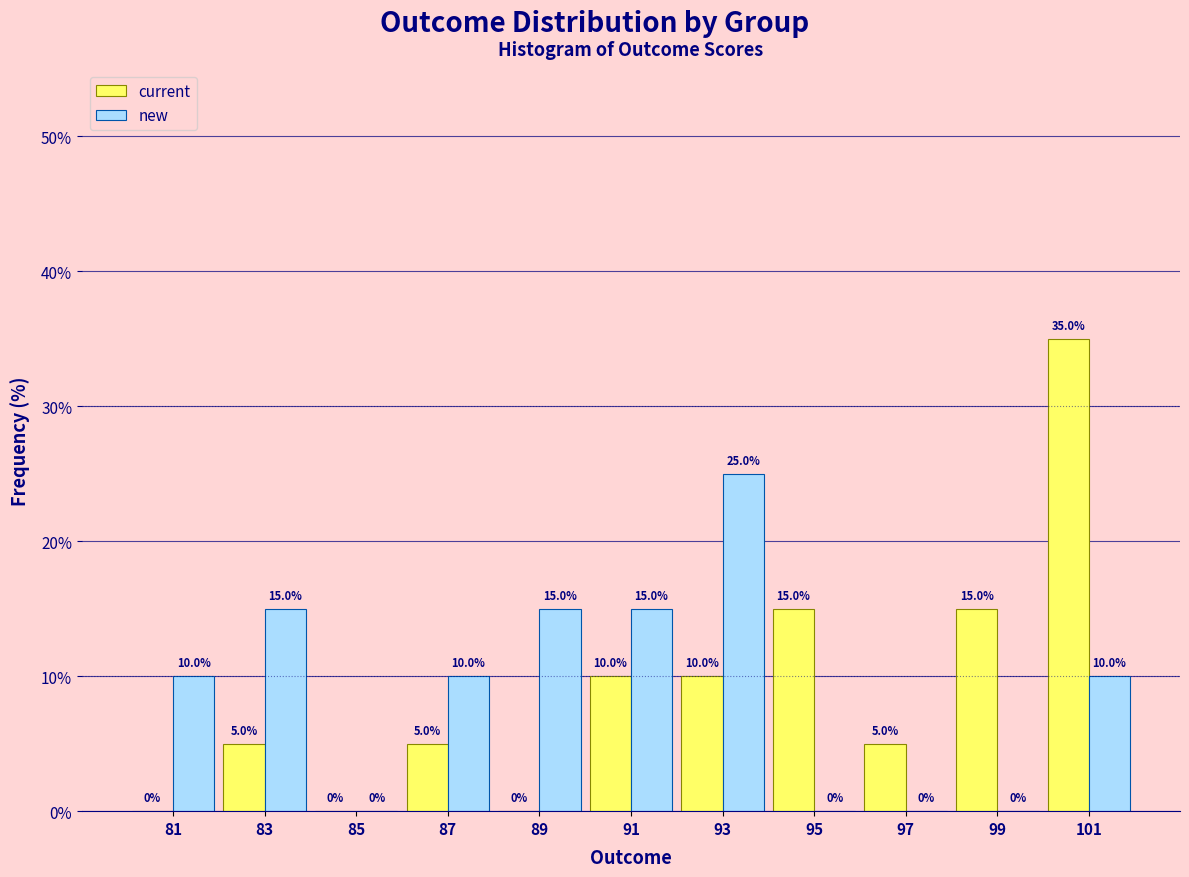

Reading left to right, transcribe this chart: for each range on the x-axis, give the height of each series' bar.

80 to 82: current=0.0	new=10.0
82 to 84: current=5.0	new=15.0
84 to 86: current=0.0	new=0.0
86 to 88: current=5.0	new=10.0
88 to 90: current=0.0	new=15.0
90 to 92: current=10.0	new=15.0
92 to 94: current=10.0	new=25.0
94 to 96: current=15.0	new=0.0
96 to 98: current=5.0	new=0.0
98 to 100: current=15.0	new=0.0
100 to 102: current=35.0	new=10.0